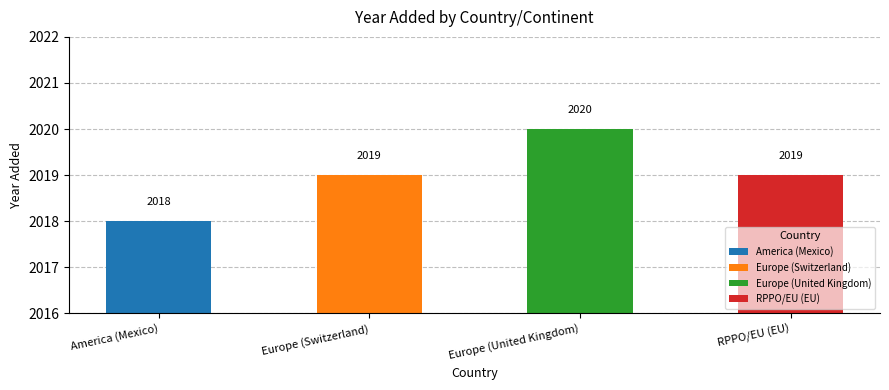

Count the values in the range 2019 to 2020.

3